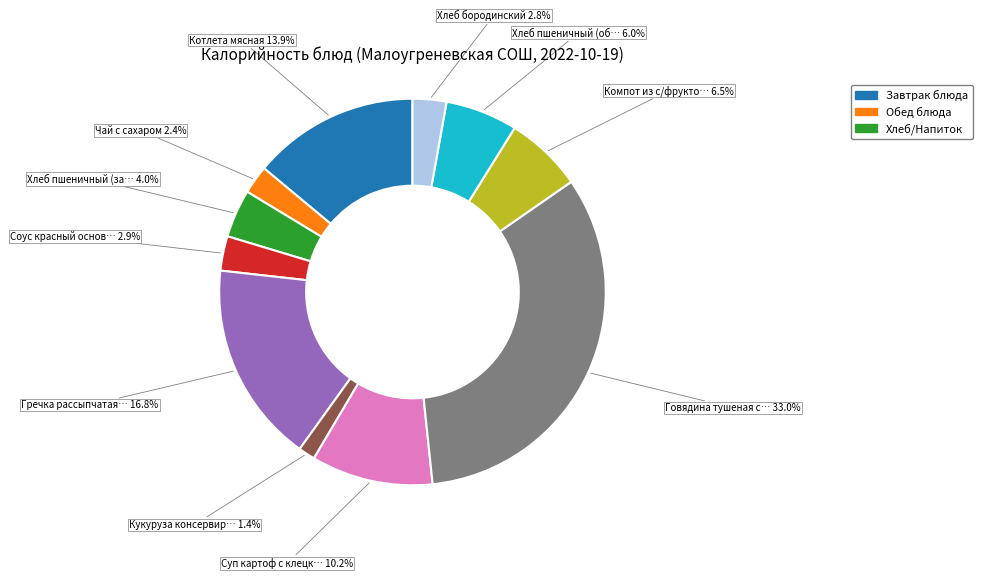

Is there a majority slice in this chart?

No